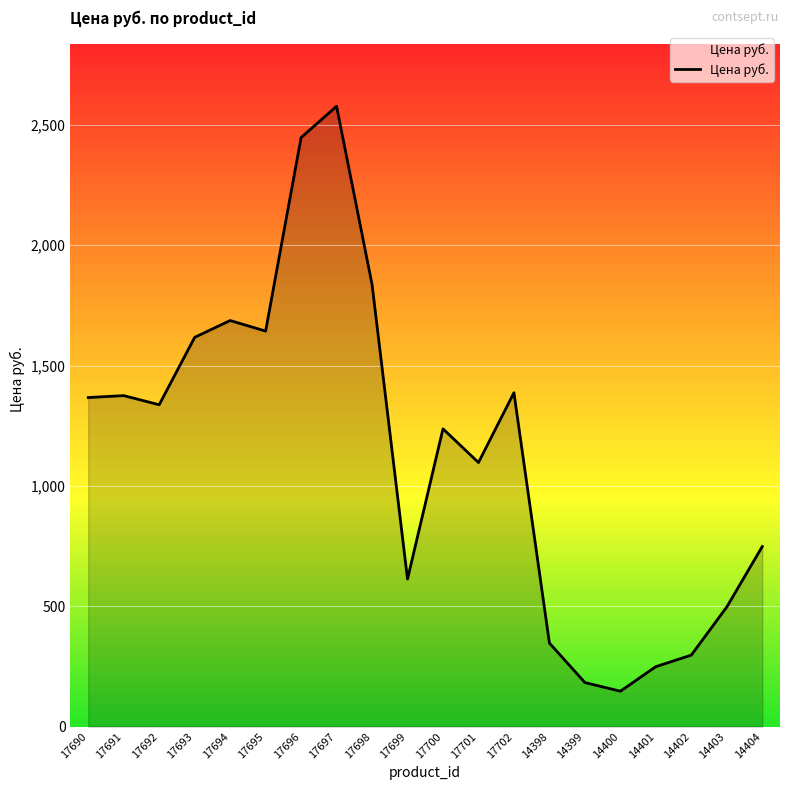

What is the change in value from 17697 to 17701?

-1480